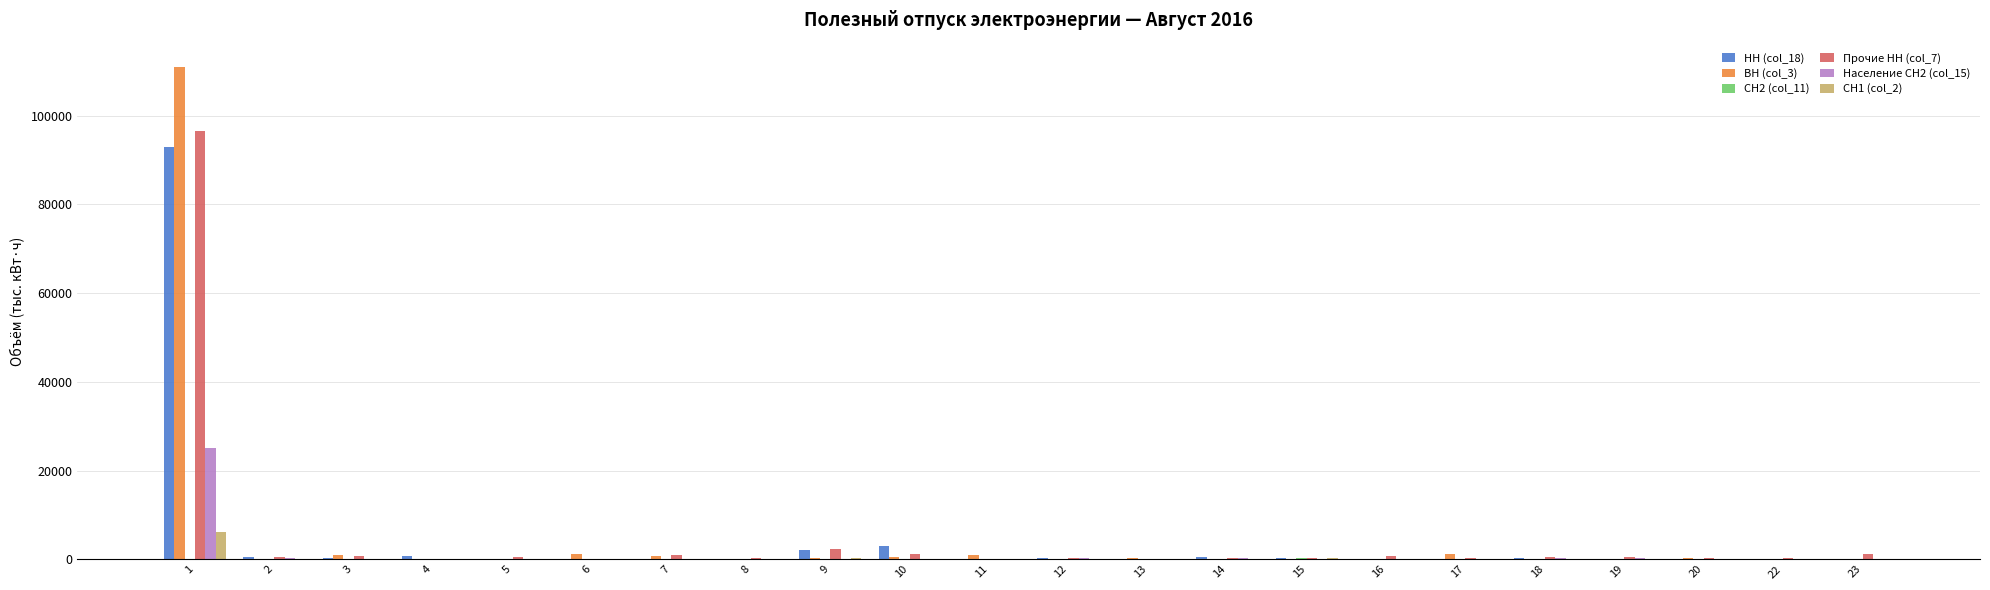

Is the value of ВН (col_3) at 1 greater than the value of Прочие НН (col_7) at 10?

Yes